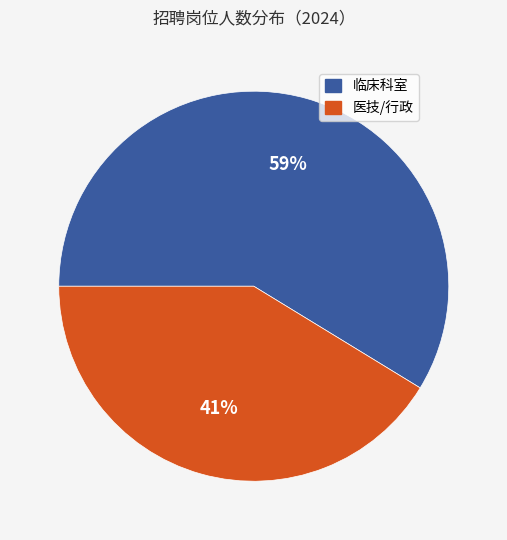

Does any single category account for the majority?

Yes